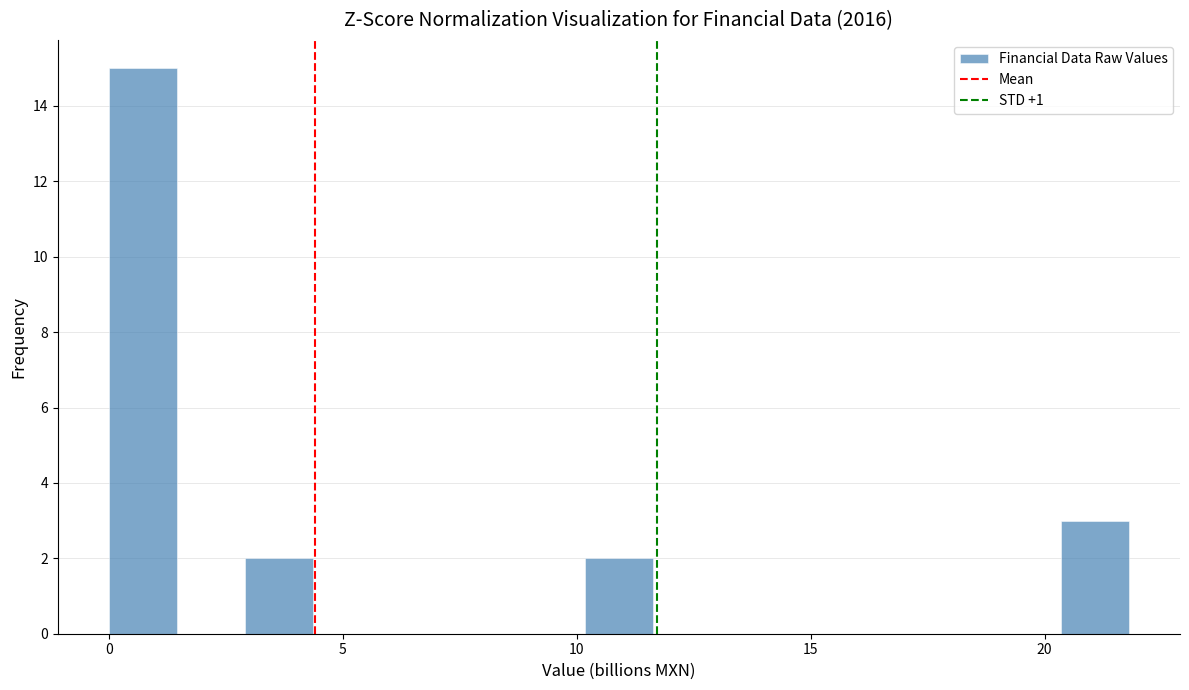

Read against the x-axis, roughly where is the centre of the tallest bar?

0.5